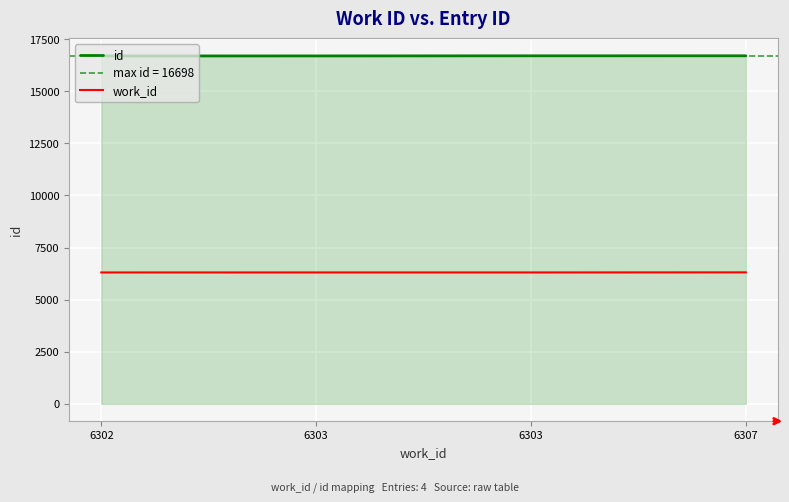

True or false: id has more than 2 interior local peaks.

False